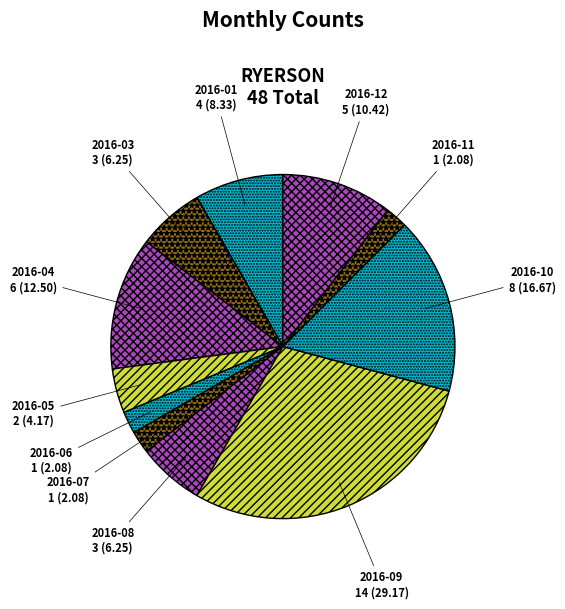

Count the number of slices in the pie.

11